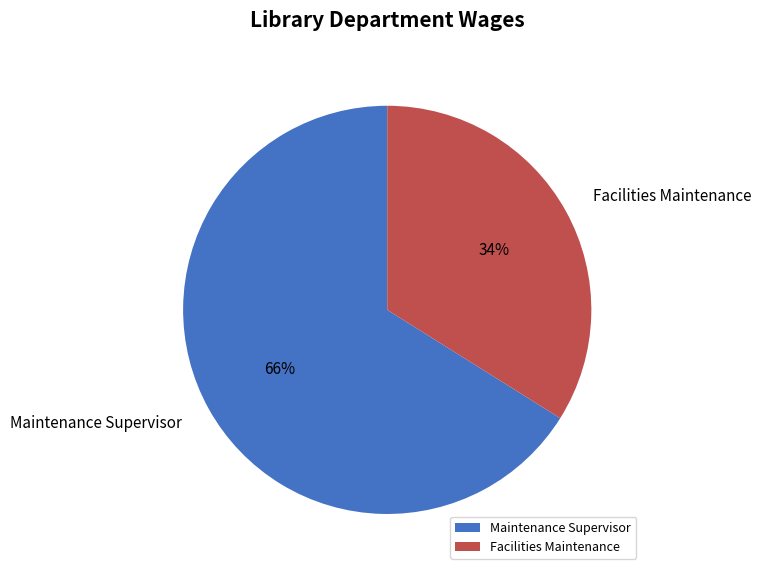

Do Maintenance Supervisor and Facilities Maintenance together represent more than half of the pie?

Yes